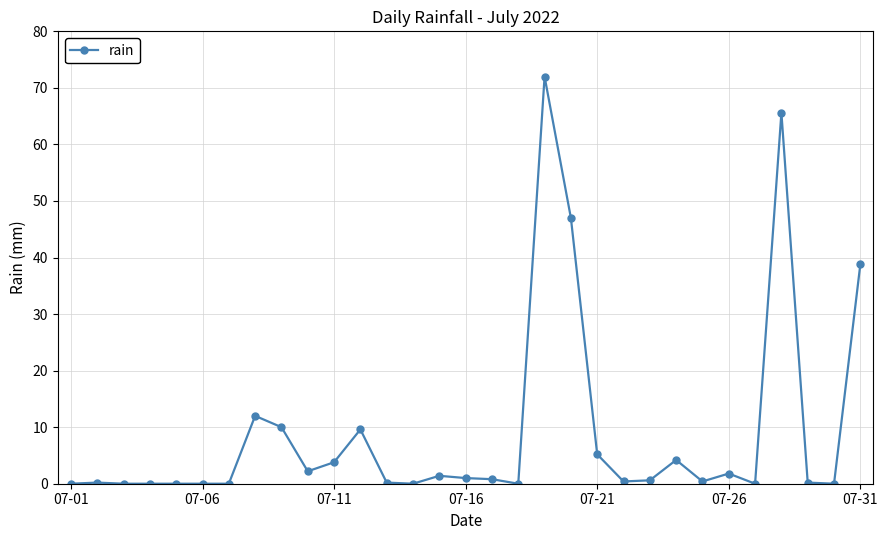

What is the difference between the maximum and minimum values?

72.0